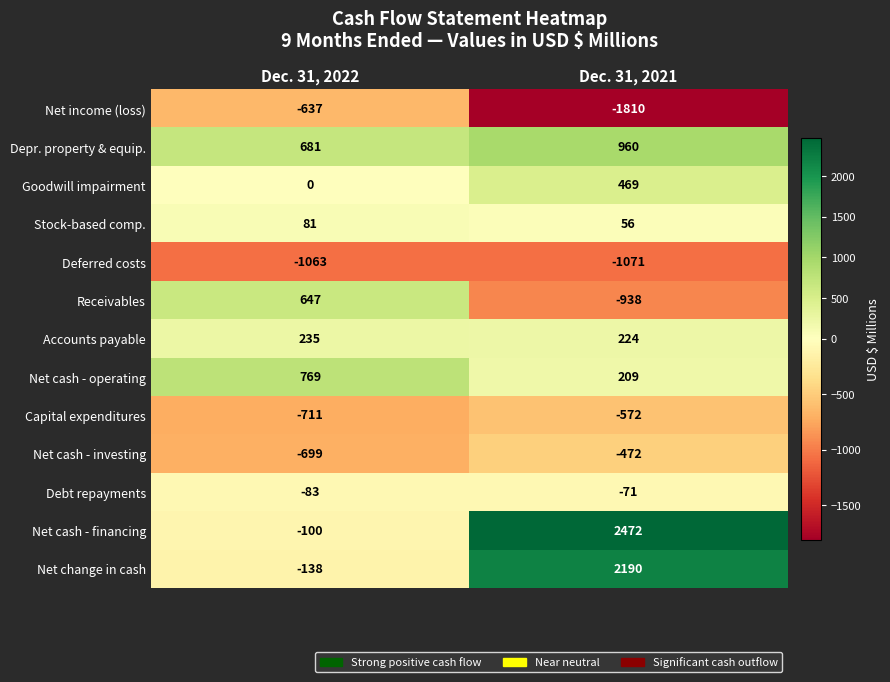

At which label is Net cash - investing closest to -585?

Dec. 31, 2021